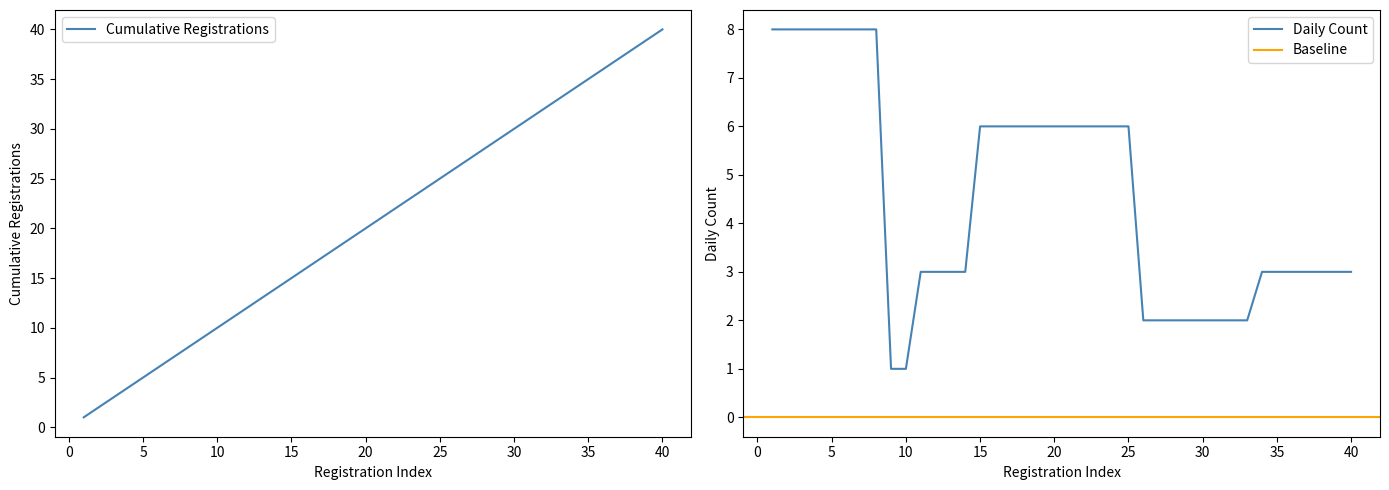

Which series changed the most between 2023-02-16 and 2023-02-23?

Cumulative Registrations